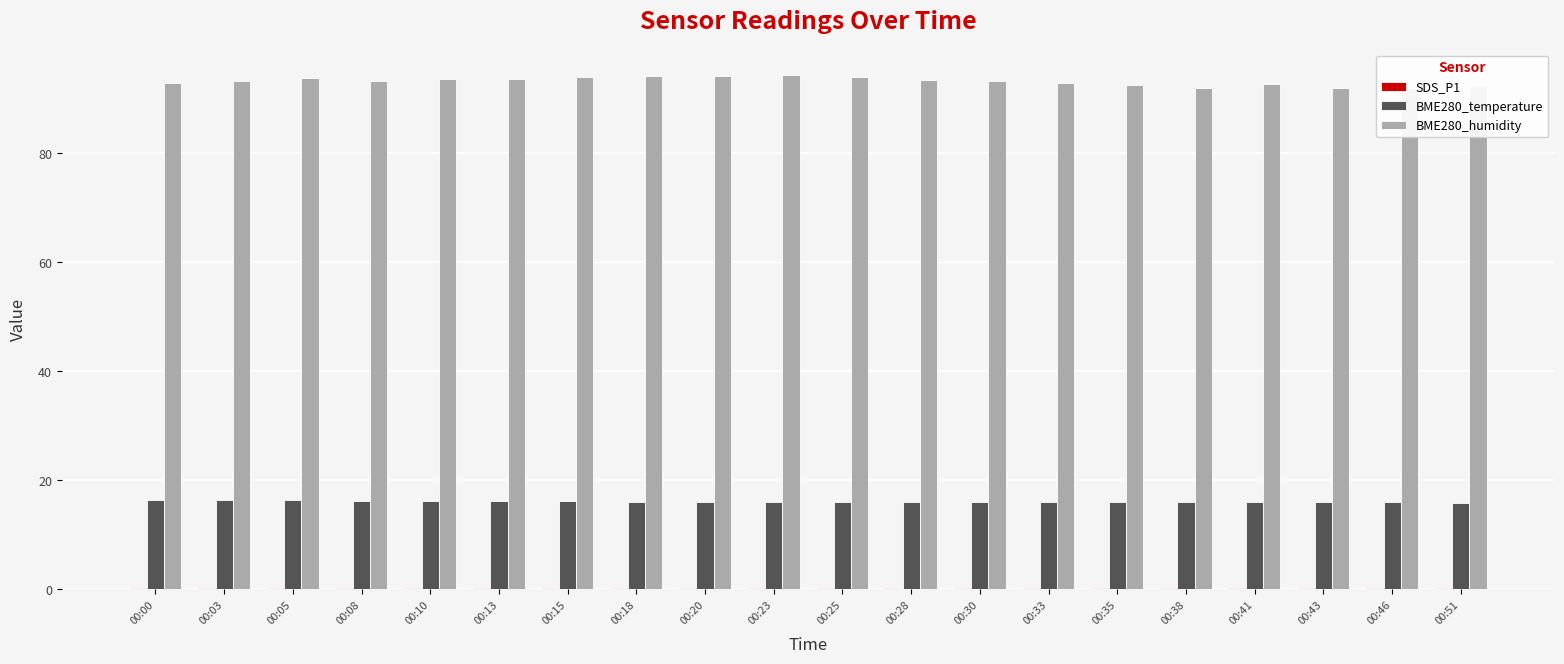

Reading right to left, transcribe all the data shown in this chart.

SDS_P1: 0.3	0.3	0.3	0.3	0.2	0.3	0.3	0.3	0.2	0.2	0.2	0.3	0.3	0.3	0.2	0.3	0.2	0.3	0.2	0.2
BME280_temperature: 15.9	16.0	16.0	16.0	16.0	16.0	16.0	16.0	16.0	16.0	16.0	16.1	16.1	16.1	16.2	16.2	16.3	16.3	16.4	16.4
BME280_humidity: 92.3	91.9	92.0	92.7	92.0	92.6	93.0	93.2	93.5	94.0	94.3	94.2	94.2	94.0	93.5	93.5	93.2	93.7	93.3	92.9